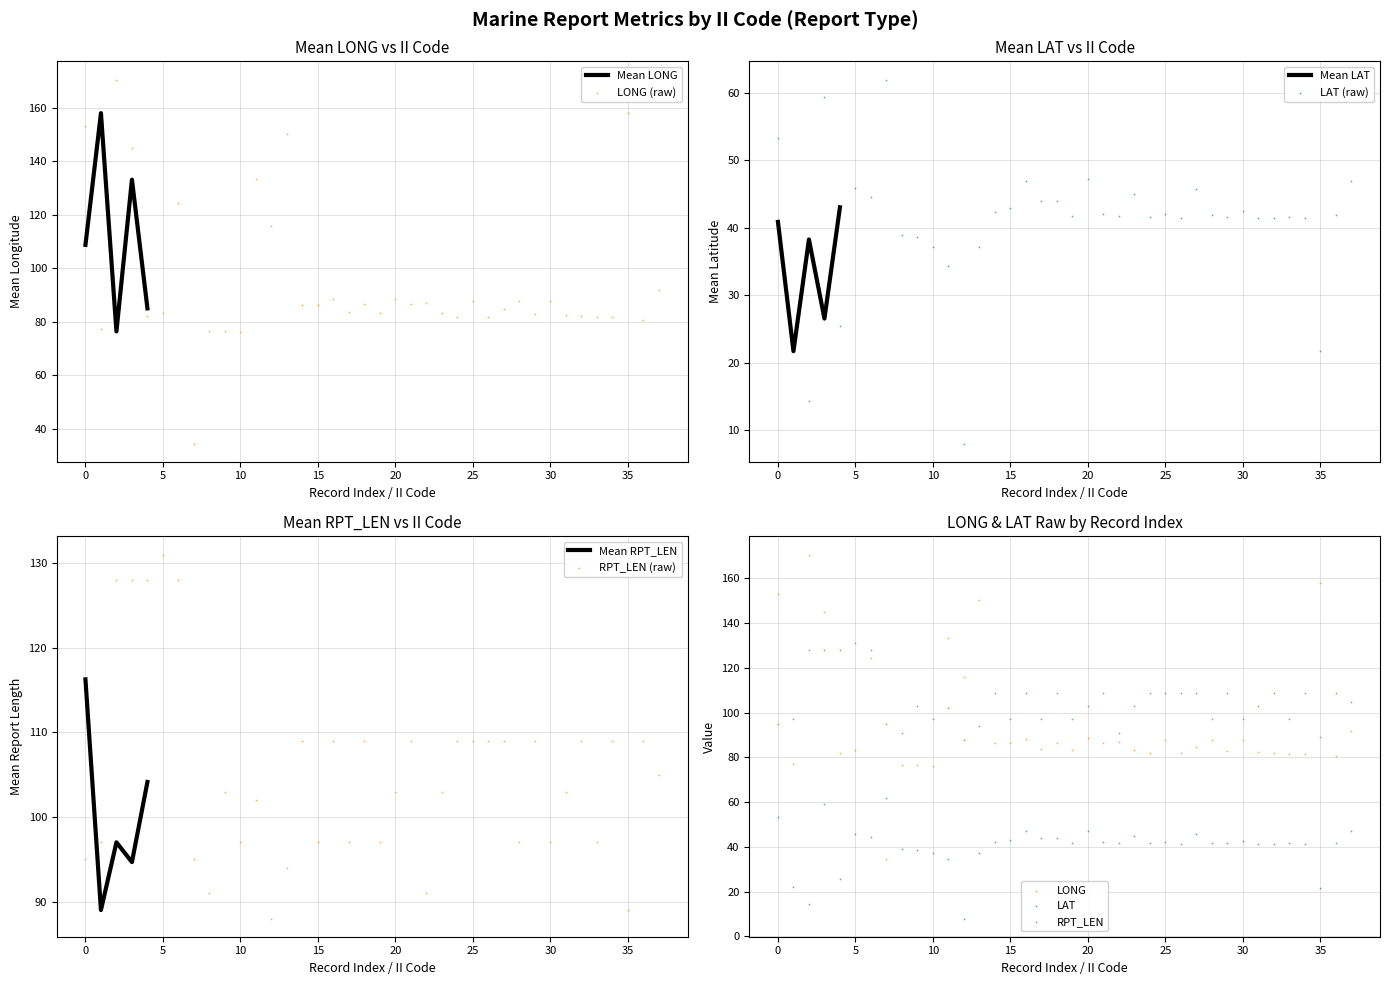

At which category is the sum across all series the highest?

01